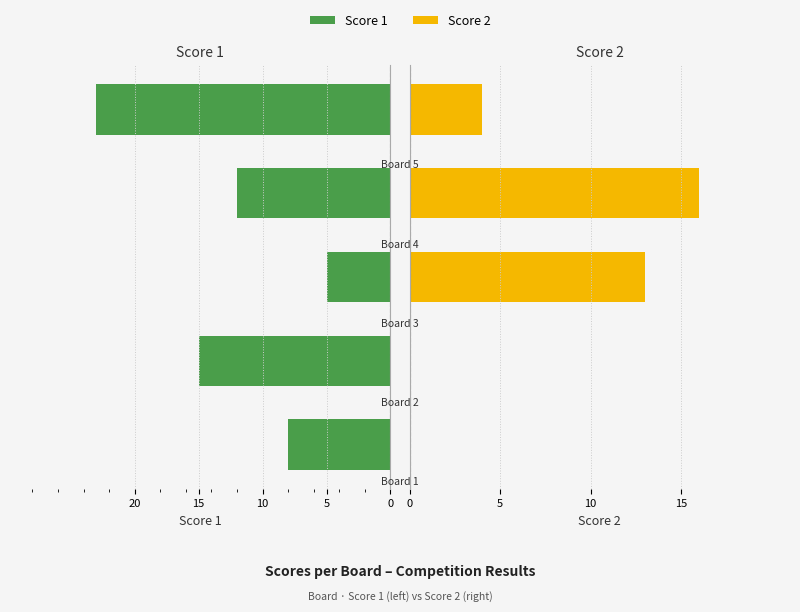

At how many categories does at least one series exceed 11?

4